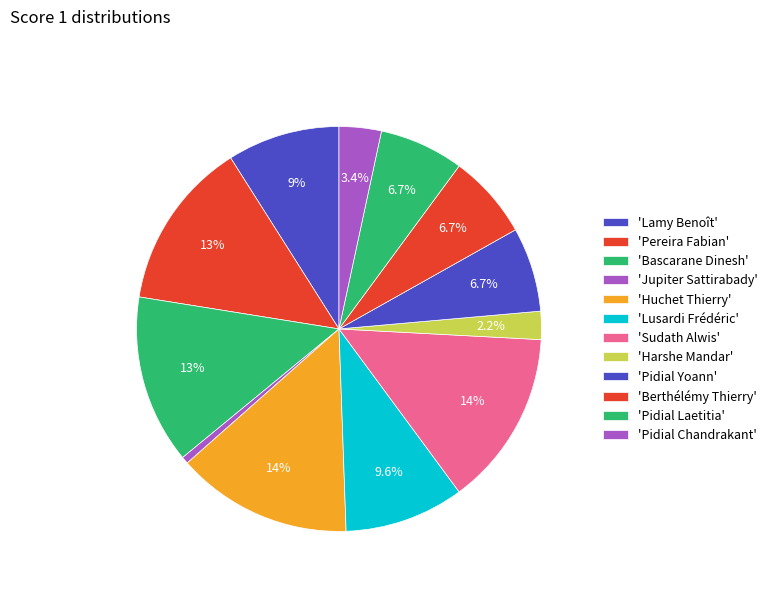

Does any single category account for the majority?

No